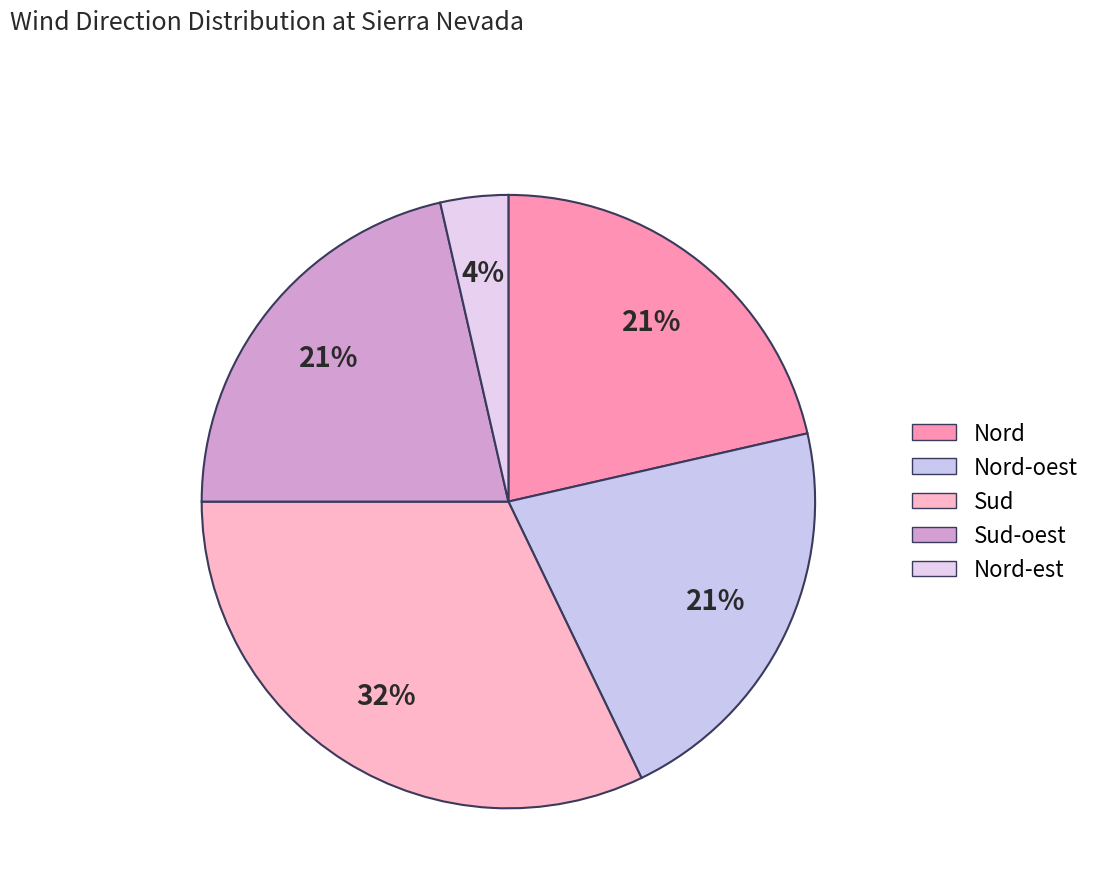

Count the number of slices in the pie.

5